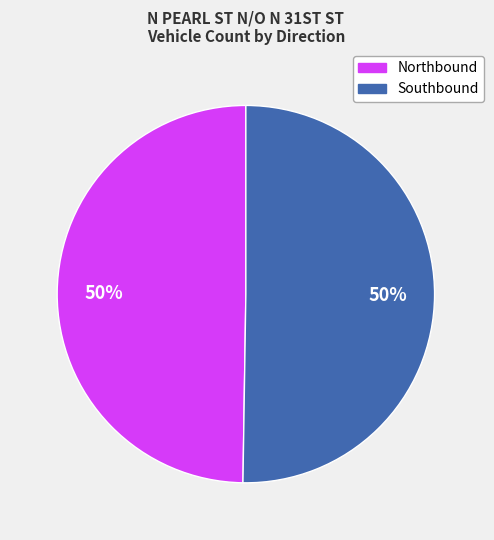

Is it true that Southbound is 50% of the pie?

True